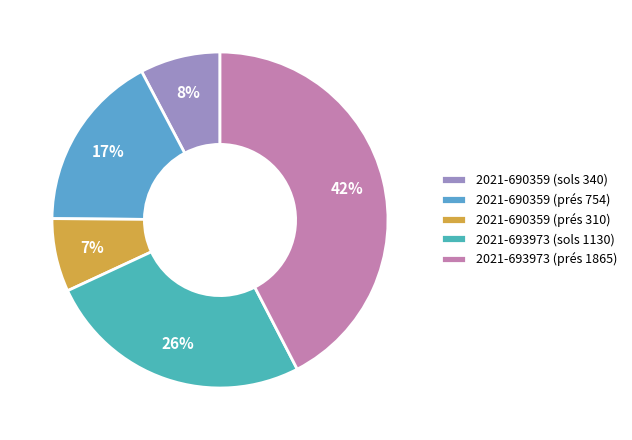

Is it true that 2021-693973 (sols 1130) is 35% of the pie?

False